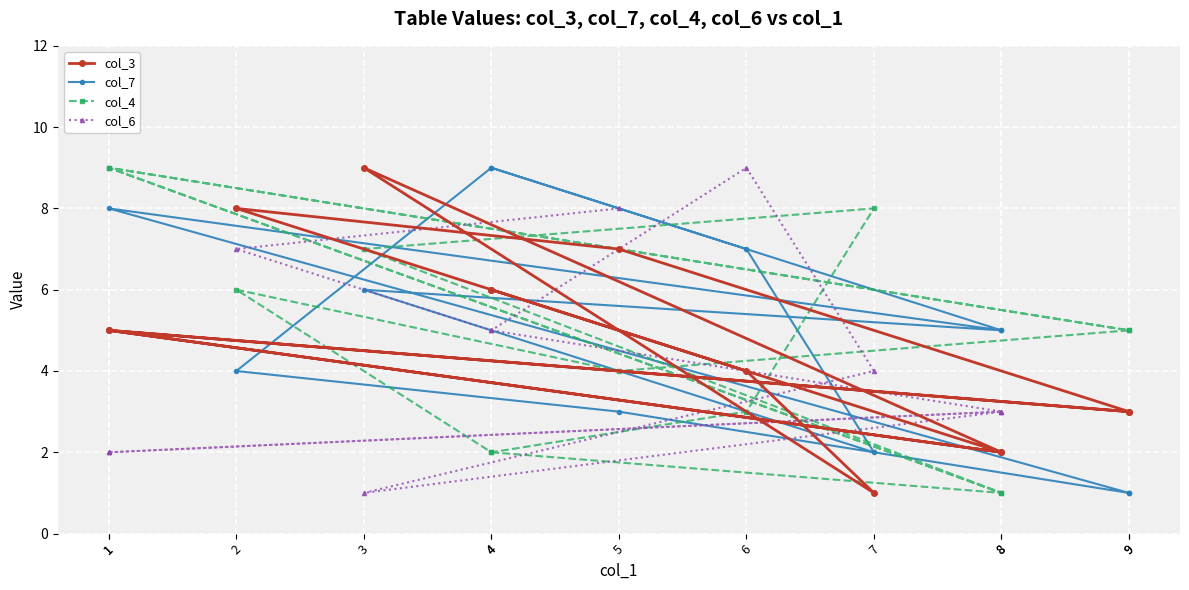

How many distinct data groups are displayed?

4